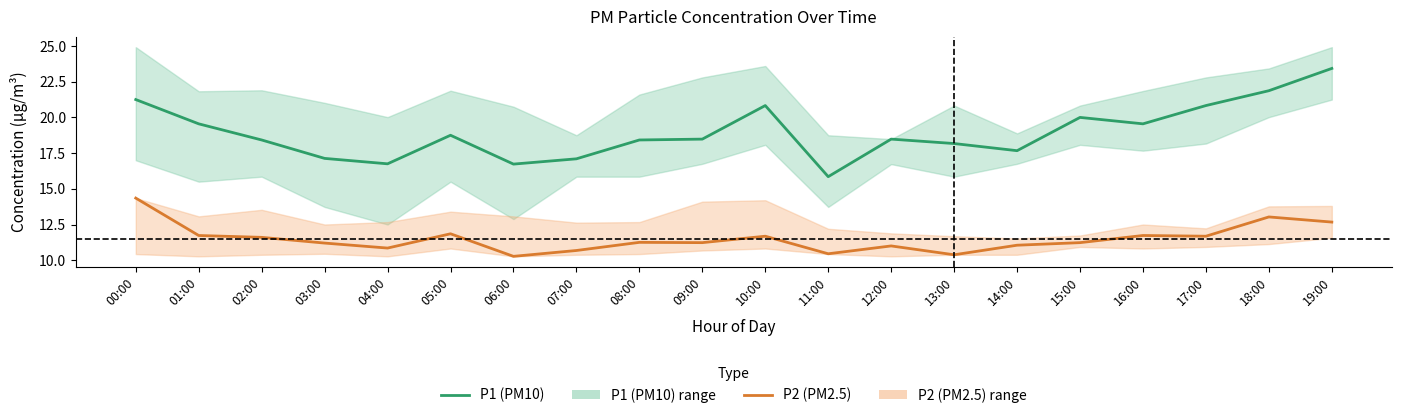

Is it true that P1 (PM10) equals 8.7 at 02:00?

False